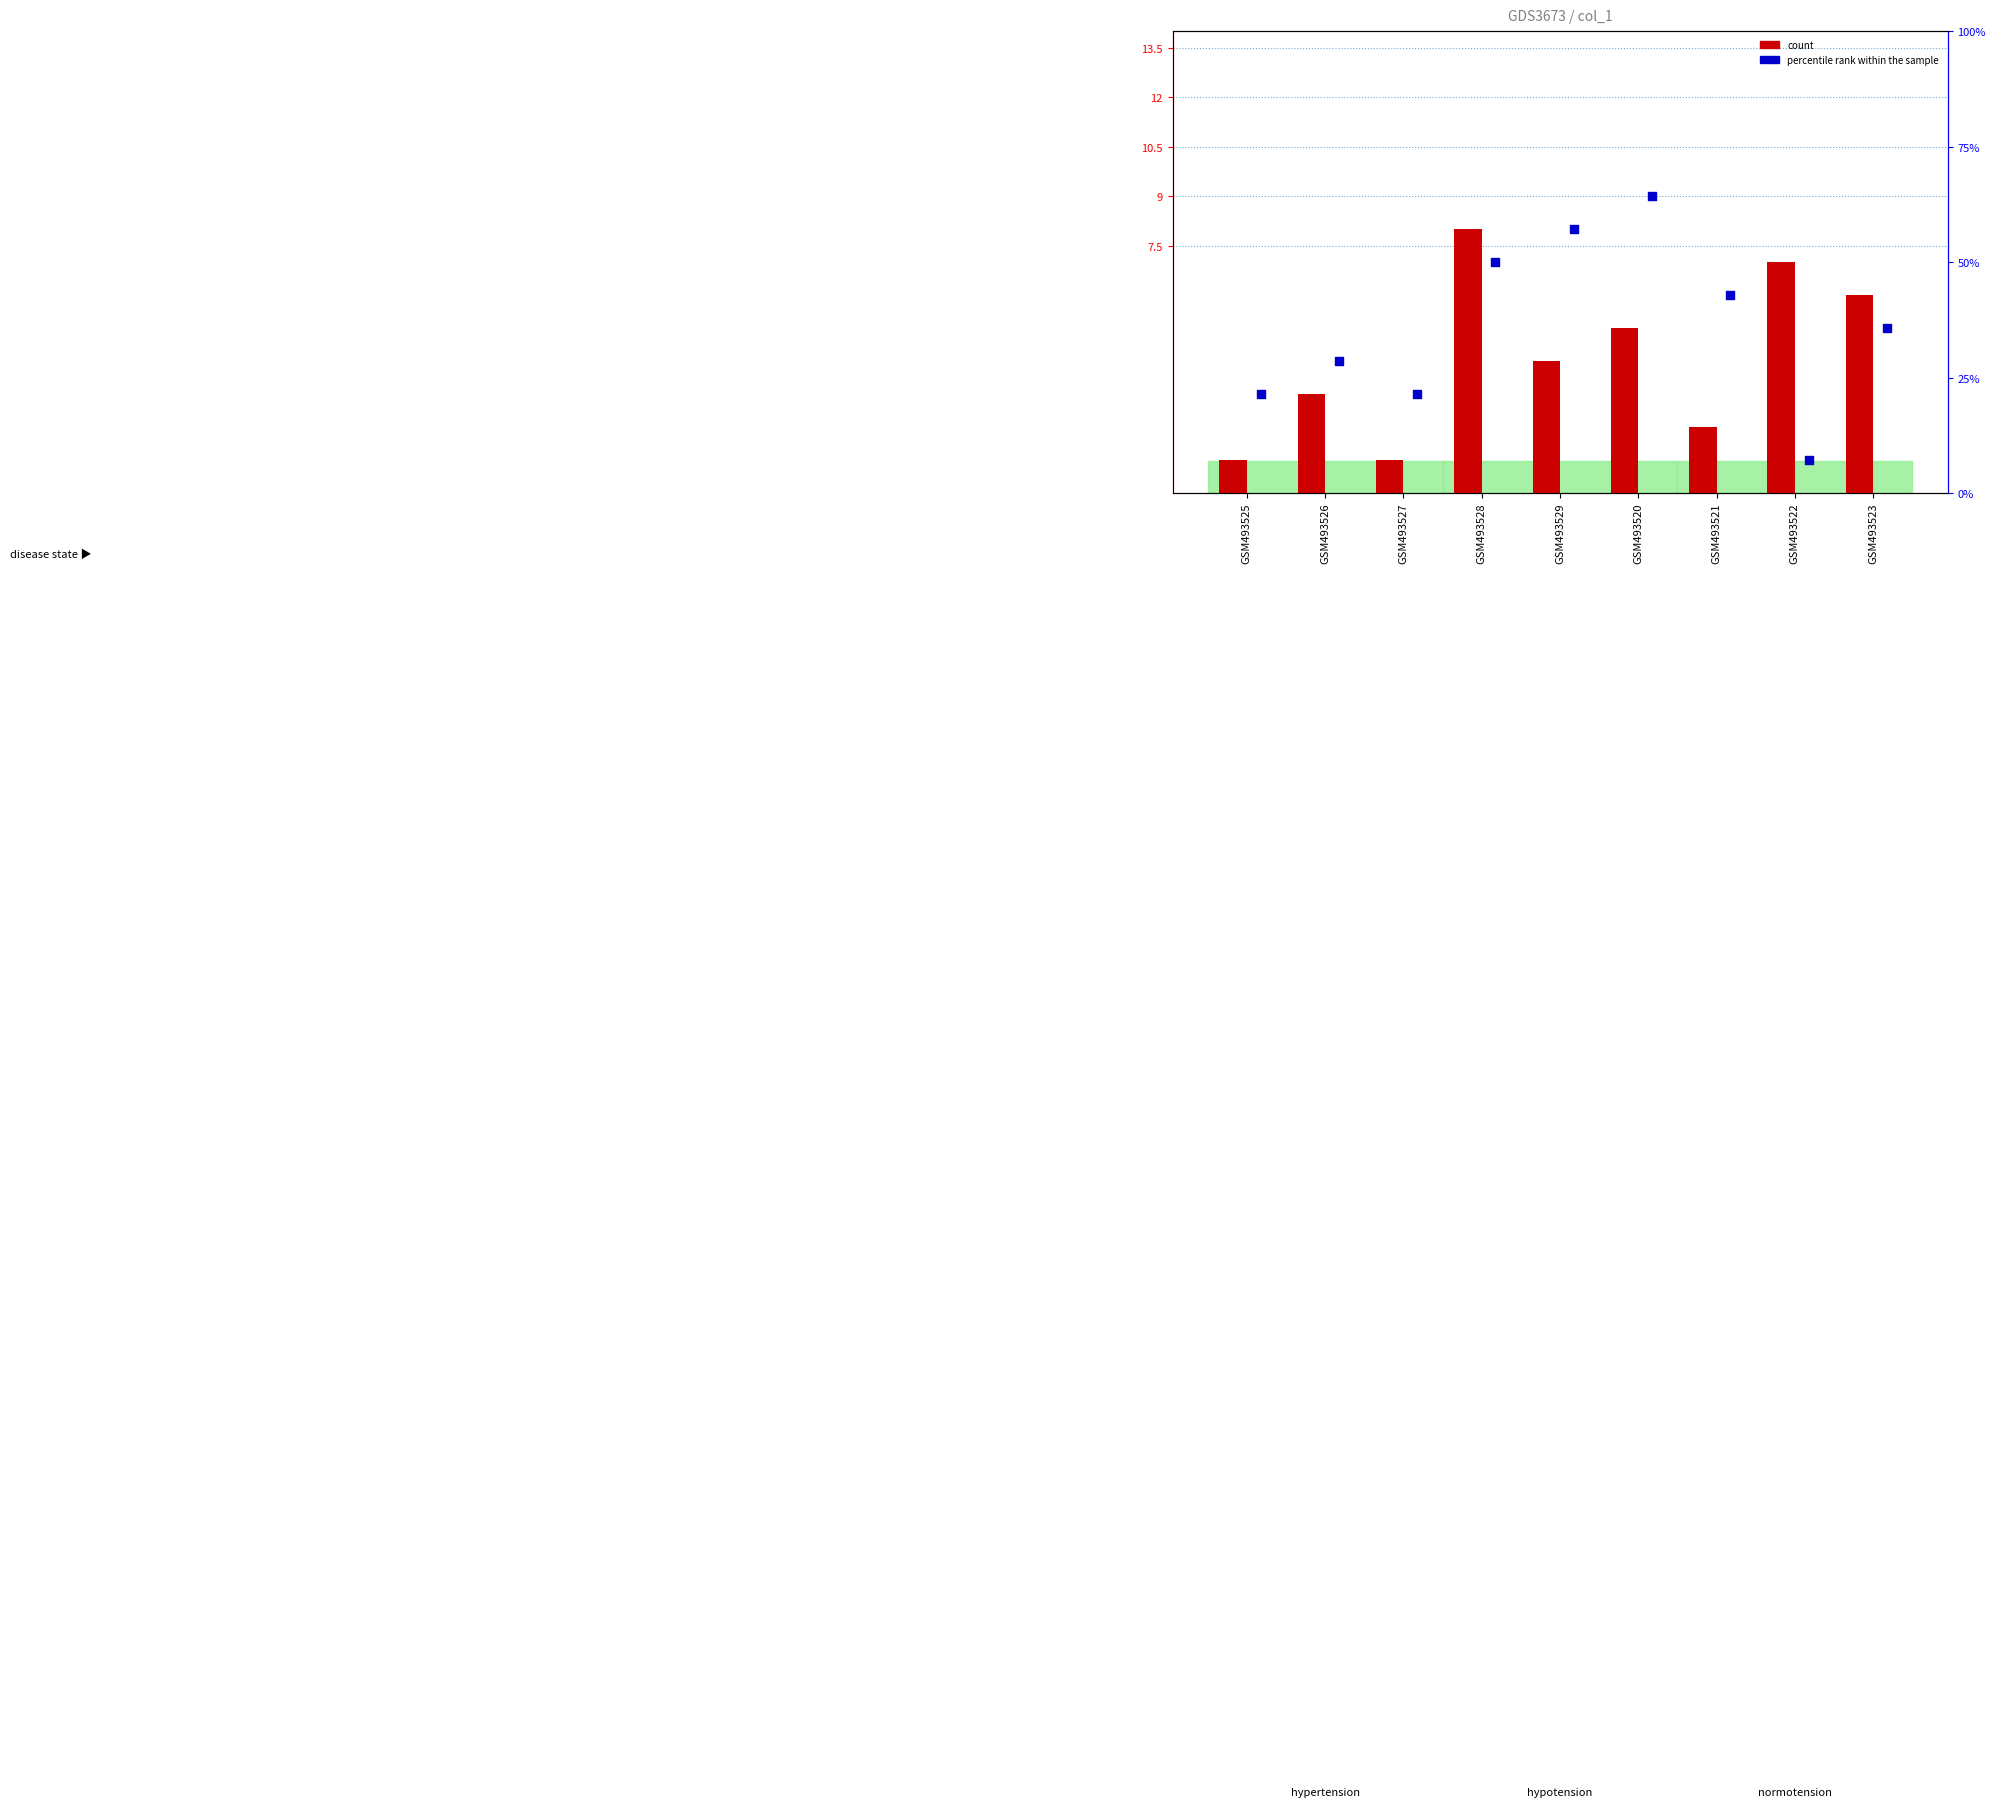

Is the value of col_3 (count) at GSM493520 greater than the value of col_7 (percentile rank) at GSM493529?

No